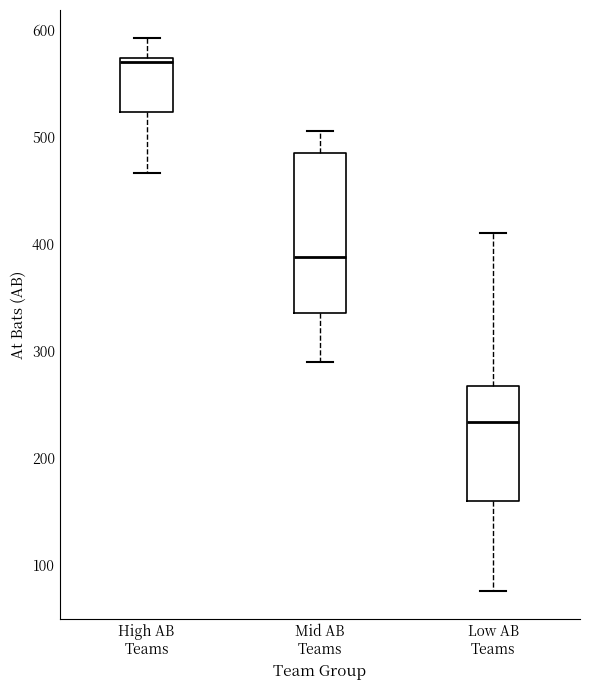

Reading left to right, read every box against the y-axis: the position of its median line, the range the box covers, and the ends of its whiskers. The values are not printed on the chart, so give them approximately, as read against the axis.

High AB Teams: median 570 (just below the box's upper edge), box 520 to 570, whiskers 470 to 590
Mid AB Teams: median 390, box 340 to 490, whiskers 290 to 510
Low AB Teams: median 230, box 160 to 270, whiskers 80 to 410